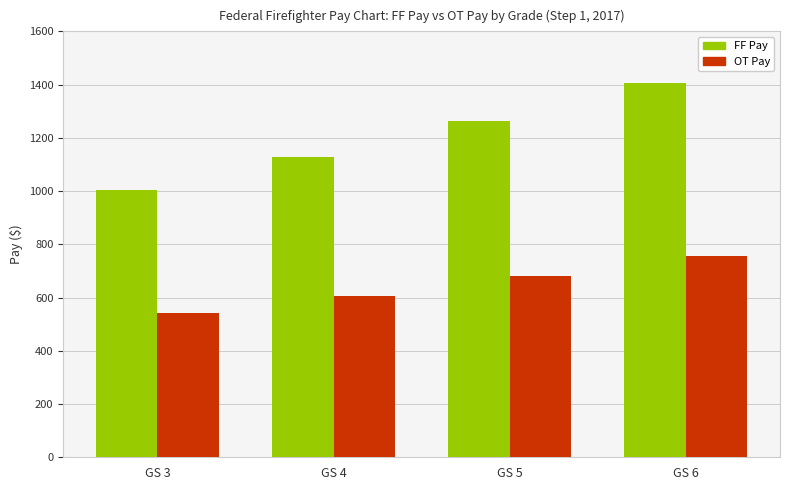

What is the minimum value for FF Pay?

1005.9